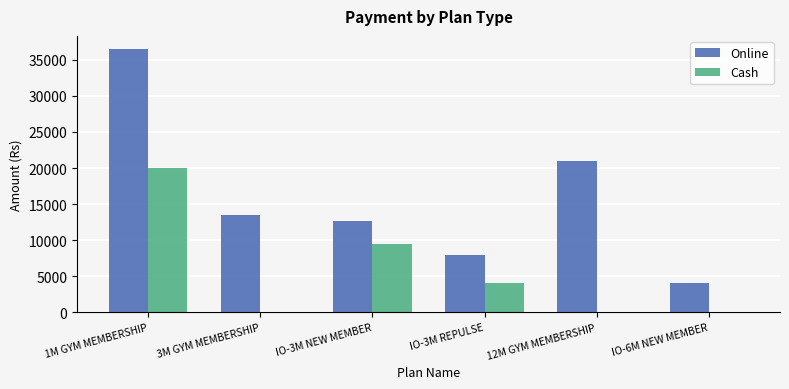

Reading left to right, extract all data points from this chart.

Online: 36500	13500	12600	8000	21000	4000
Cash: 20000	0	9500	4000	0	0